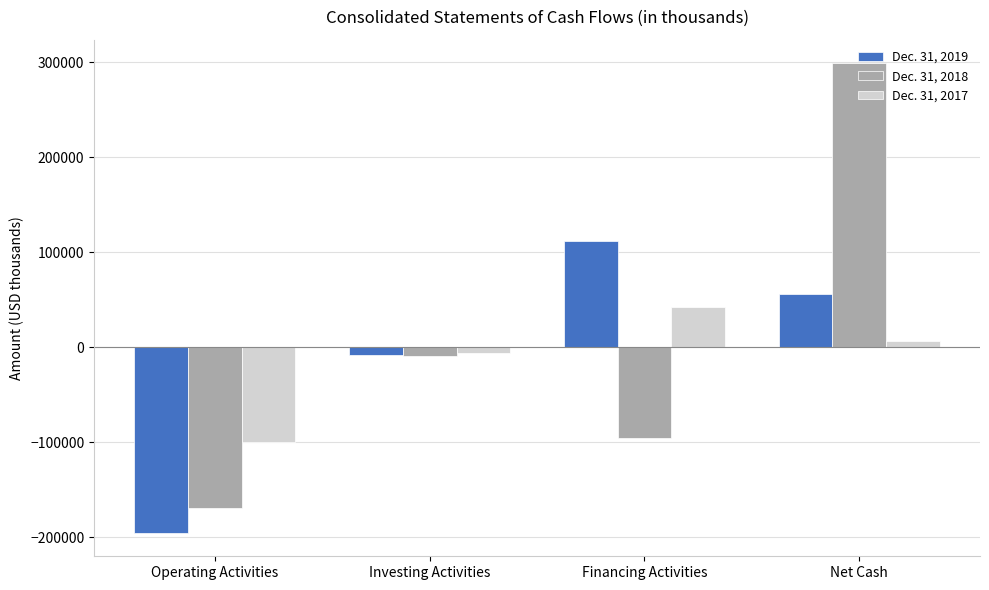

How many bars are there in total?

12